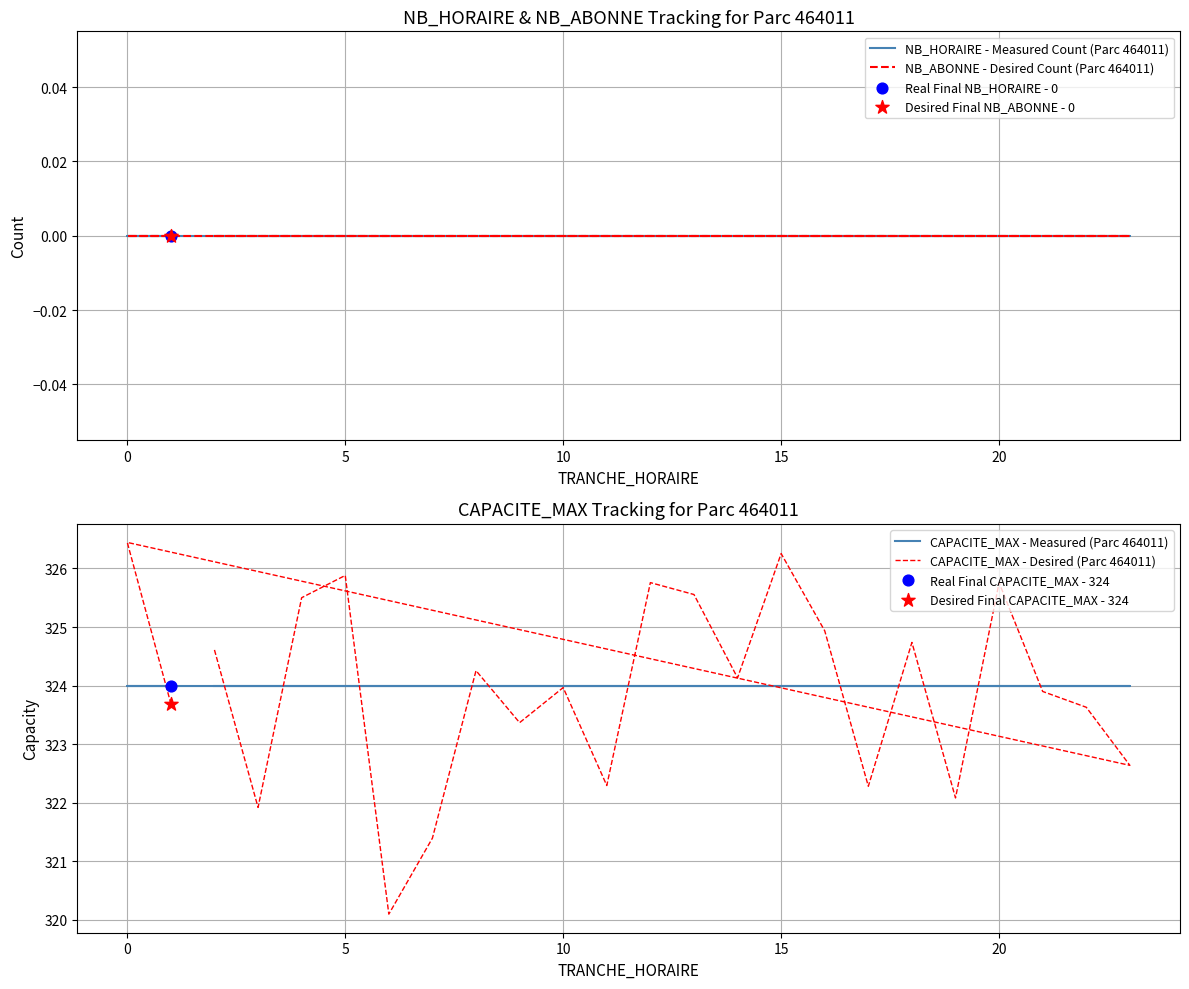

At how many categories does at least one series exceed 82?

24